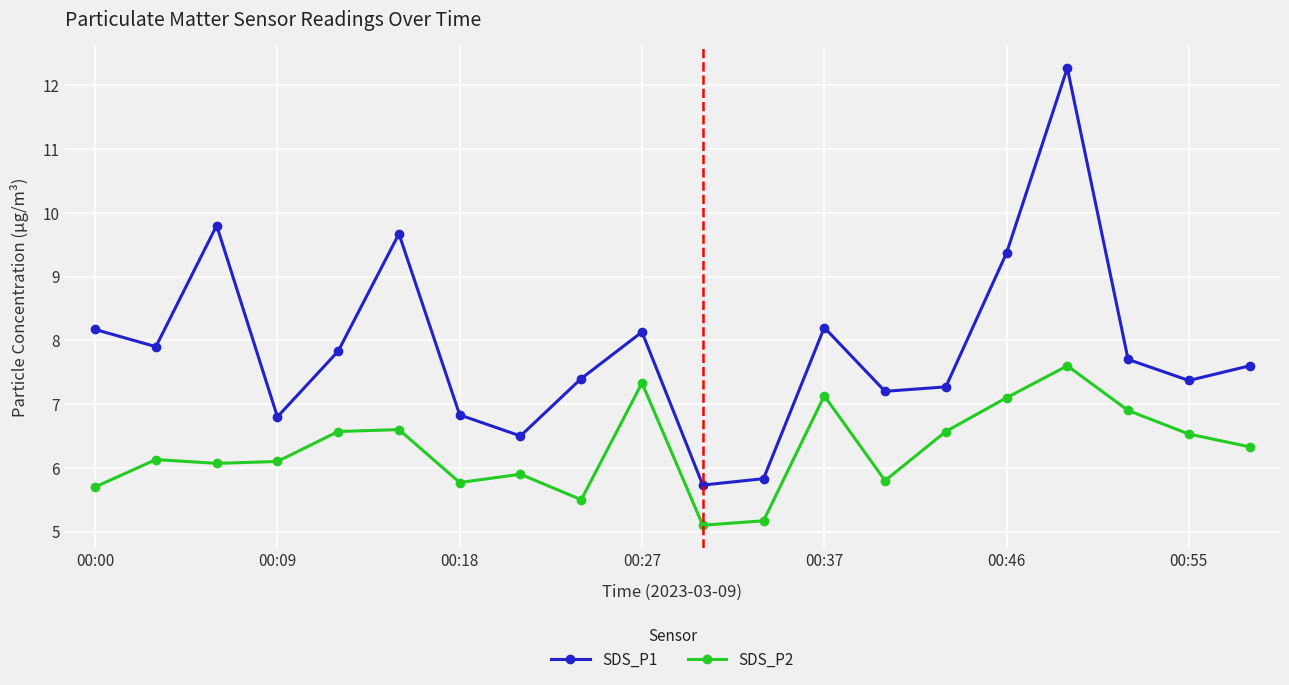

Which series has the widest spread of values?

SDS_P1